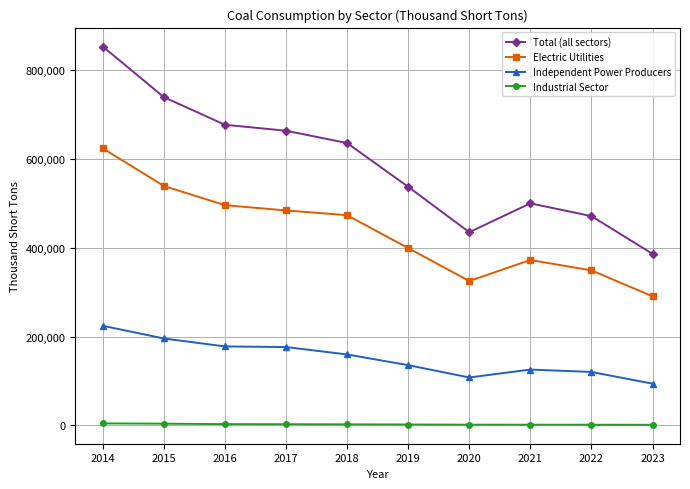

Which category has the highest value in the Total (all sectors) series?

2014